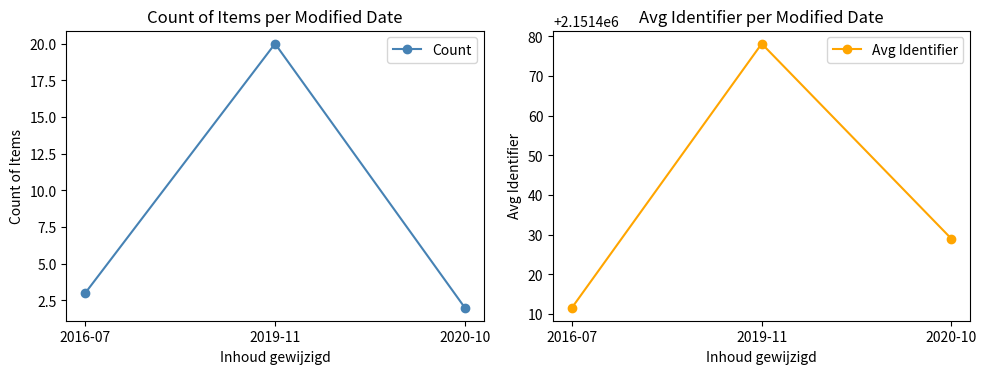

What is the label of the 2nd point from the right?

2019-11